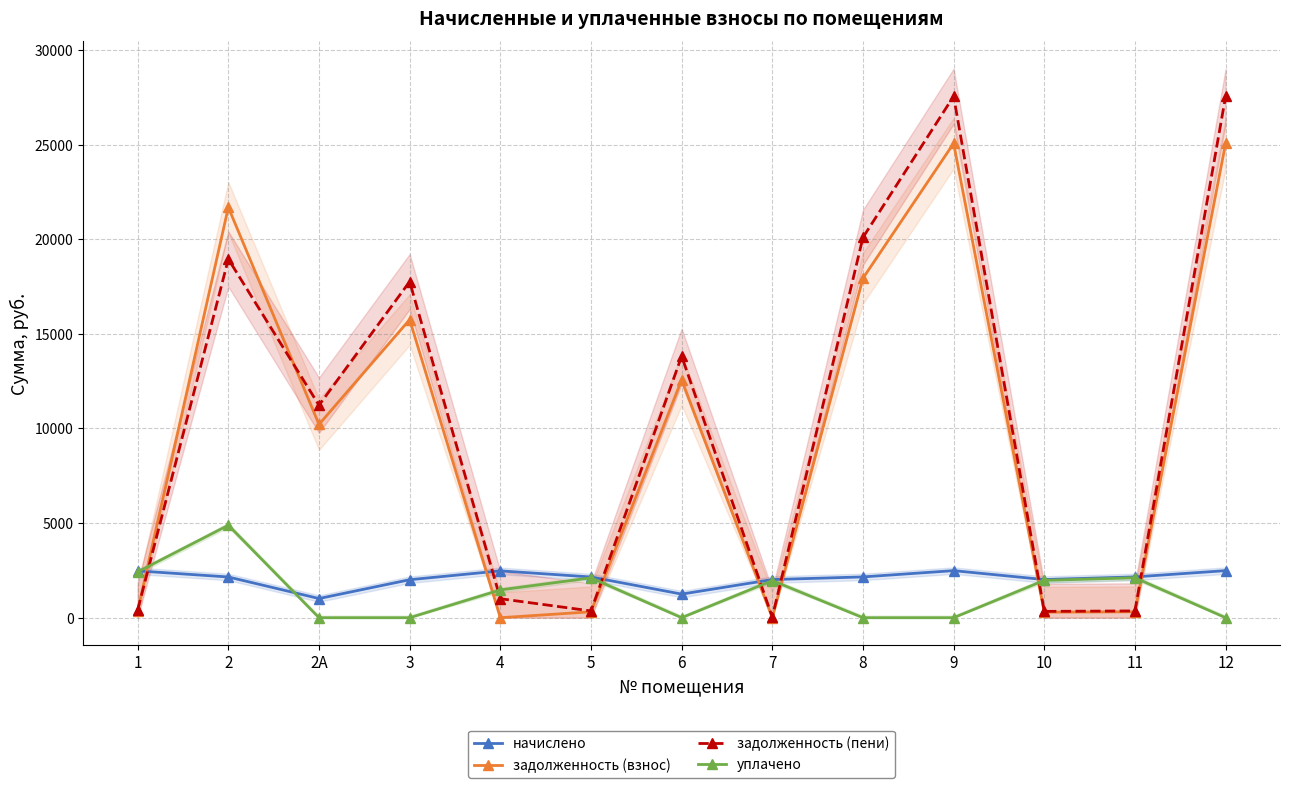

The задолженность (пени) series shows 359.4 at 11. True or false?

True